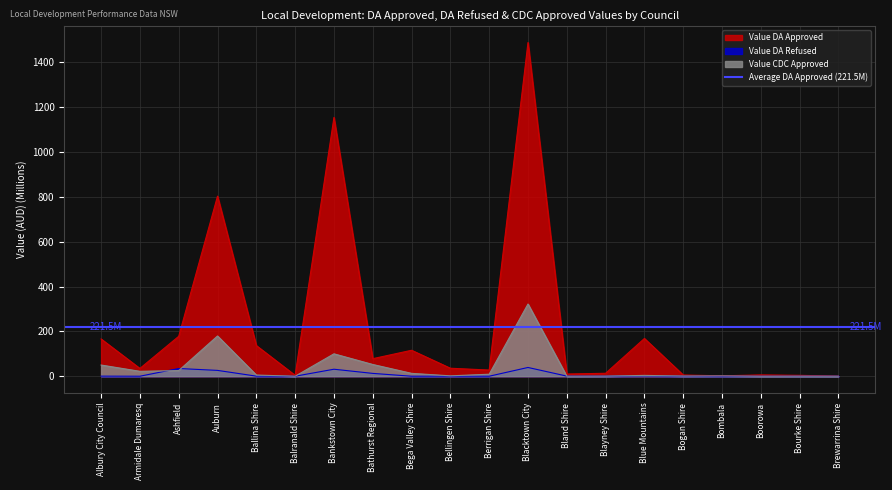

How many values in Value CDC Approved are above zero?

19